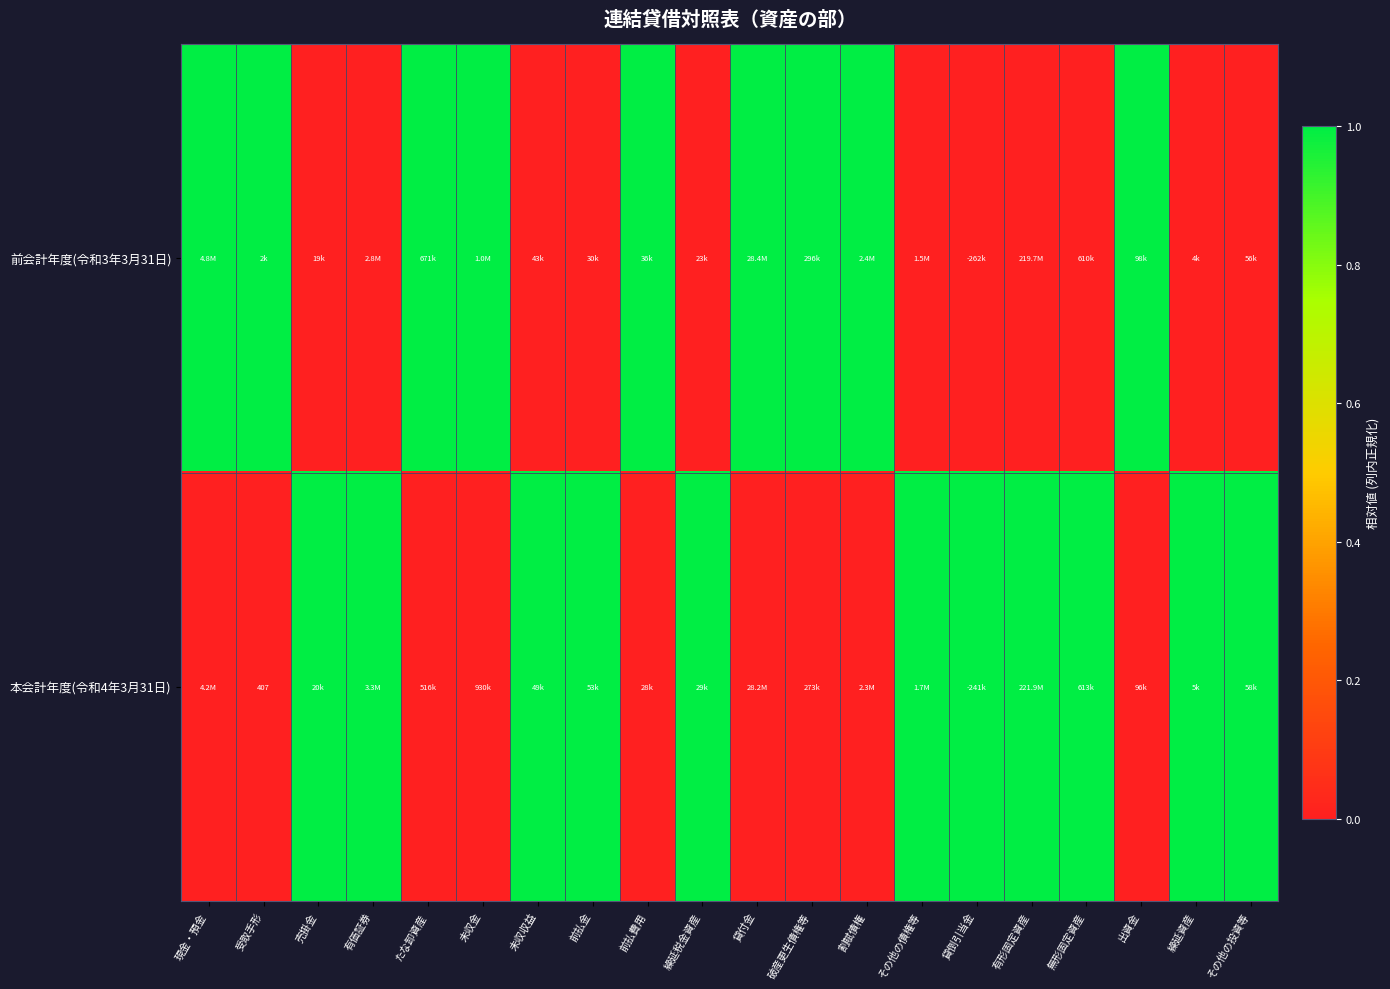

What is the total value across all series at 破産更生債権等?

1